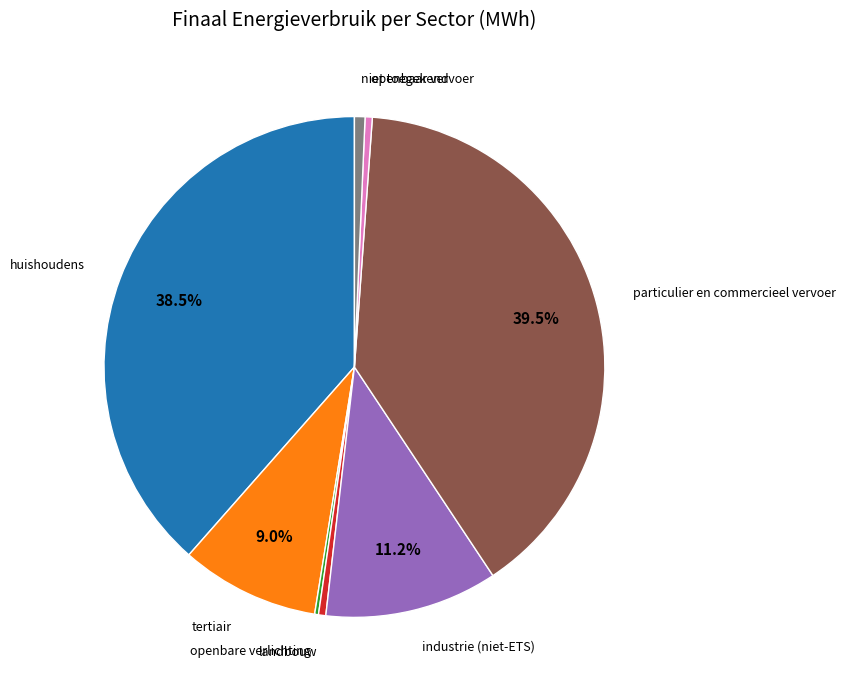

To the nearest percent, what is the difference between the largest and smallest slice percentages?

39%